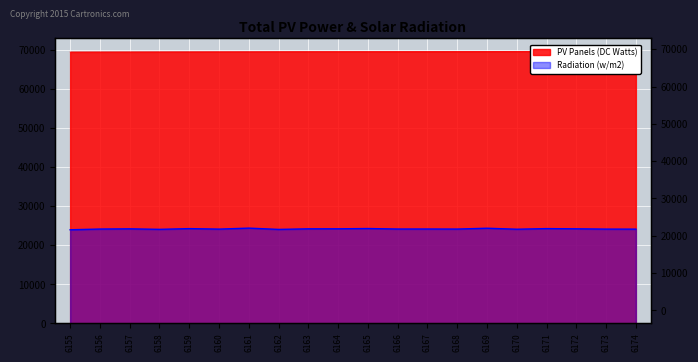

What is the difference between the PV Panels (DC Watts) values at 6168 and 6173?

57.0